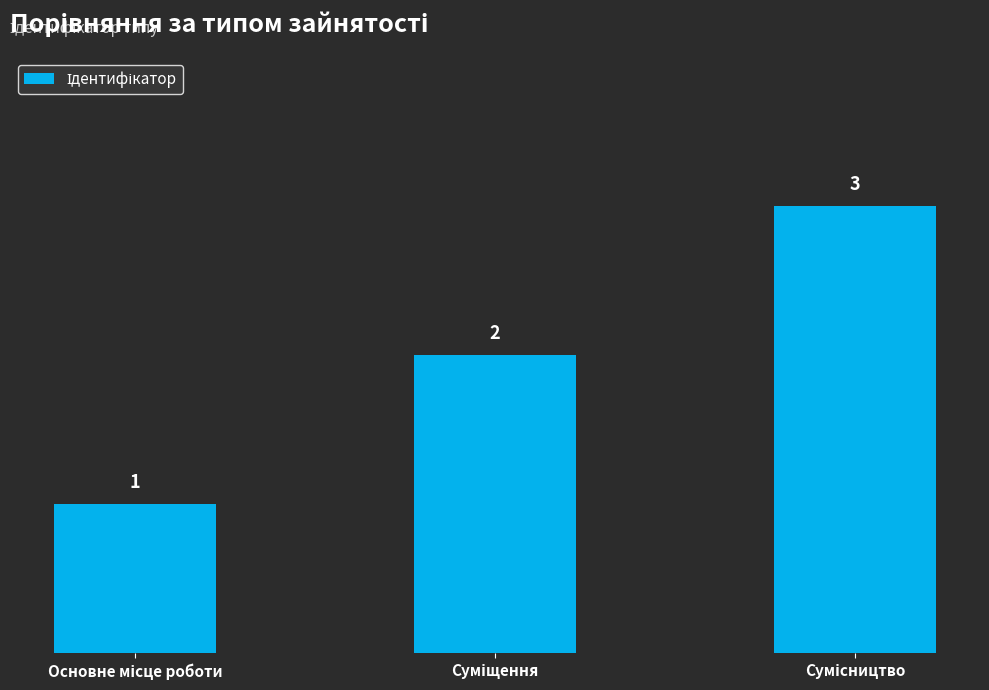

What is the value of the 3rd bar from the left?

3